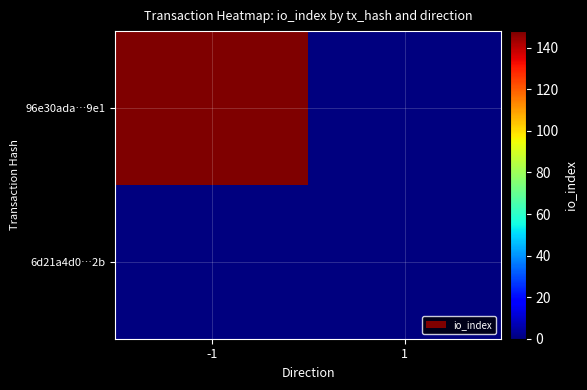

List the series in order of their peak value, highest first.

96e30ada…9e1, 6d21a4d0…2b